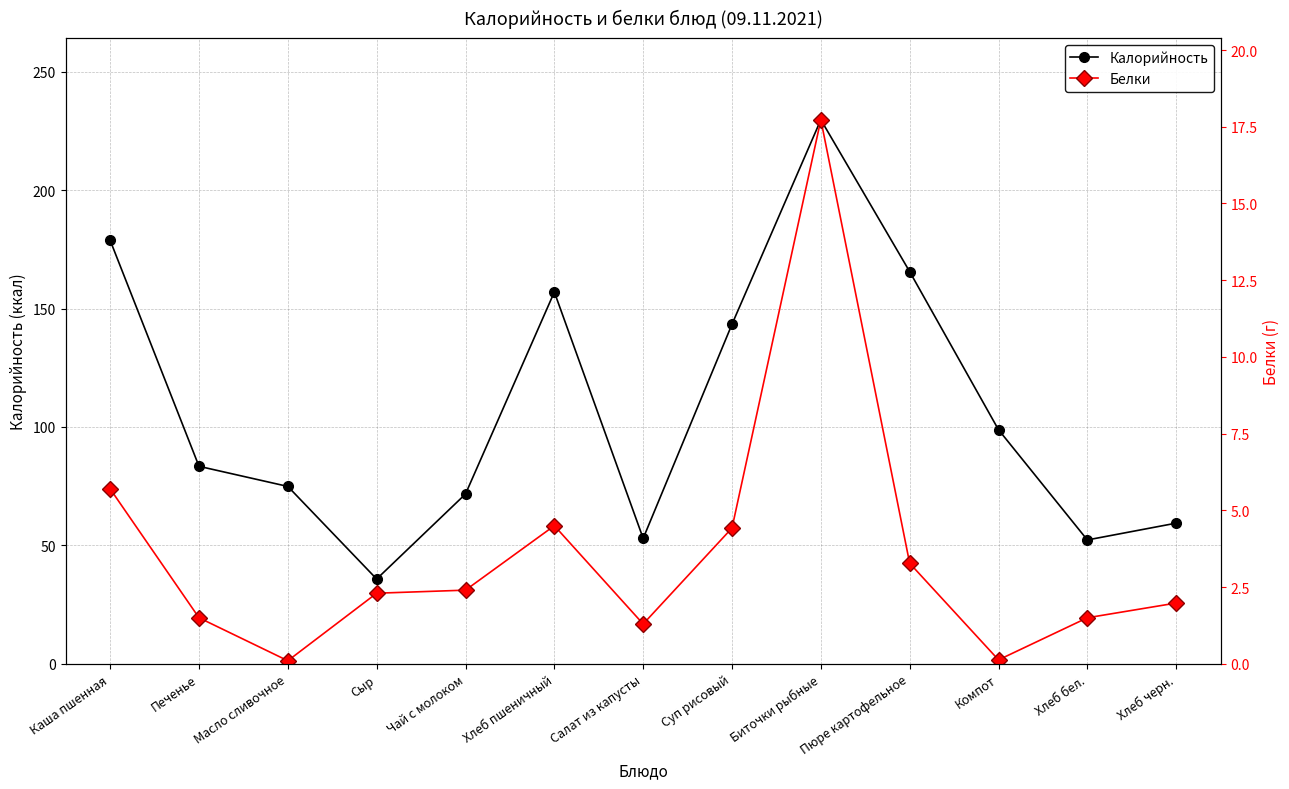

Which has a higher value, Хлеб пшеничный or Суп рисовый?

Хлеб пшеничный